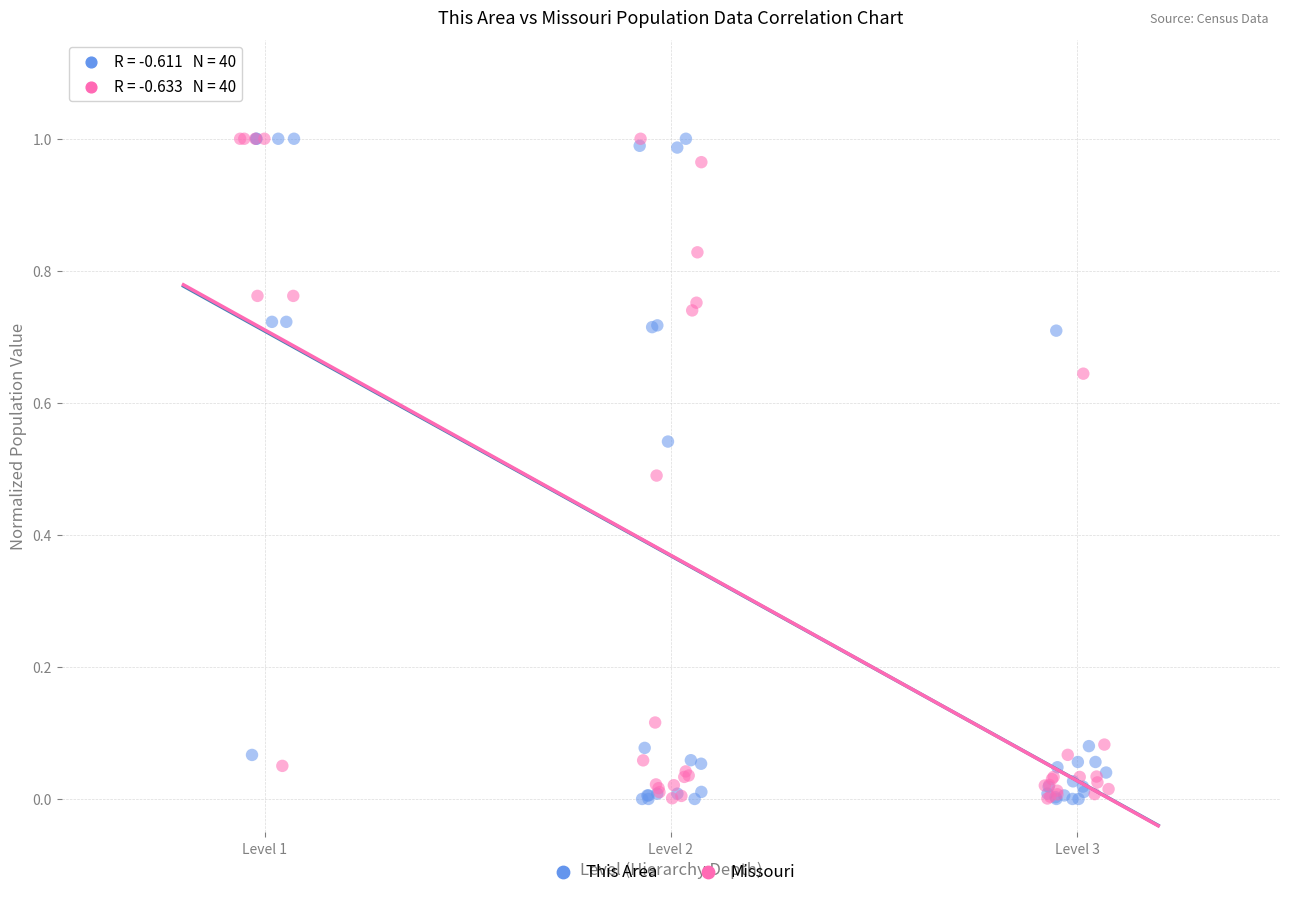

Which series has the widest spread of Y values?

This Area